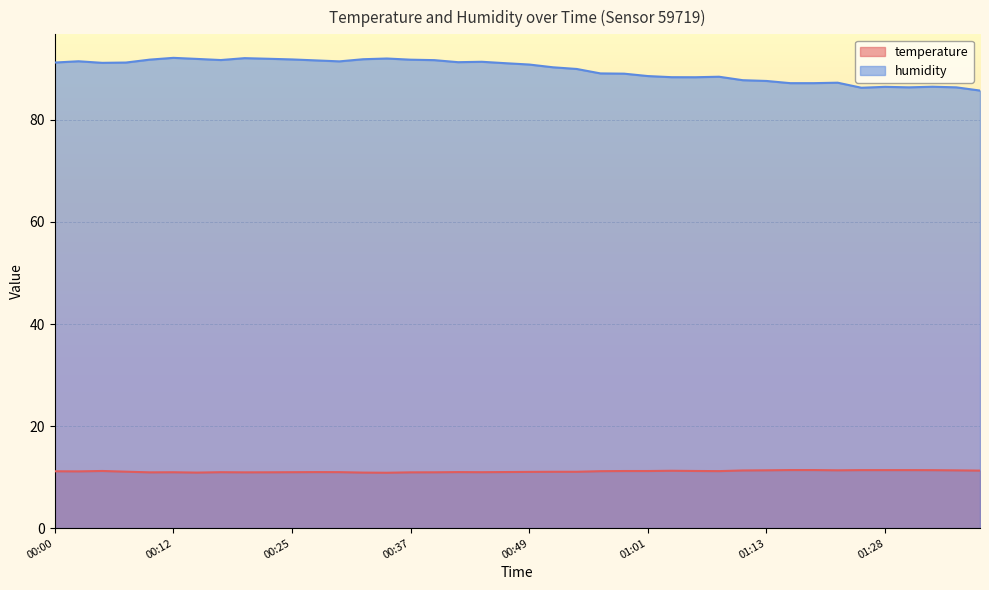

What is the sum of all temperature values?

444.6